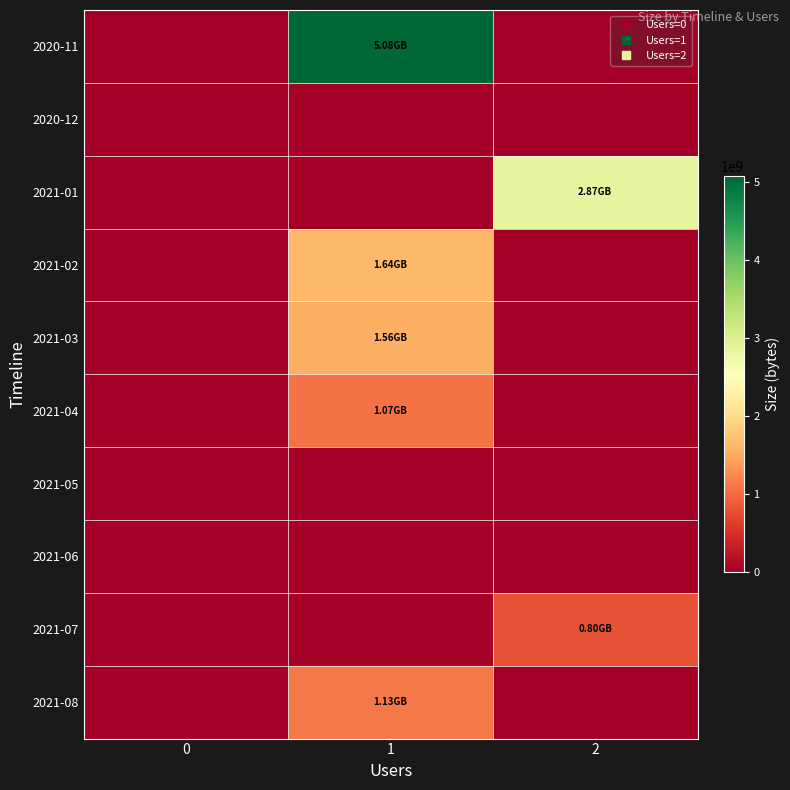

At how many categories does at least one series exceed 4156694692?

1